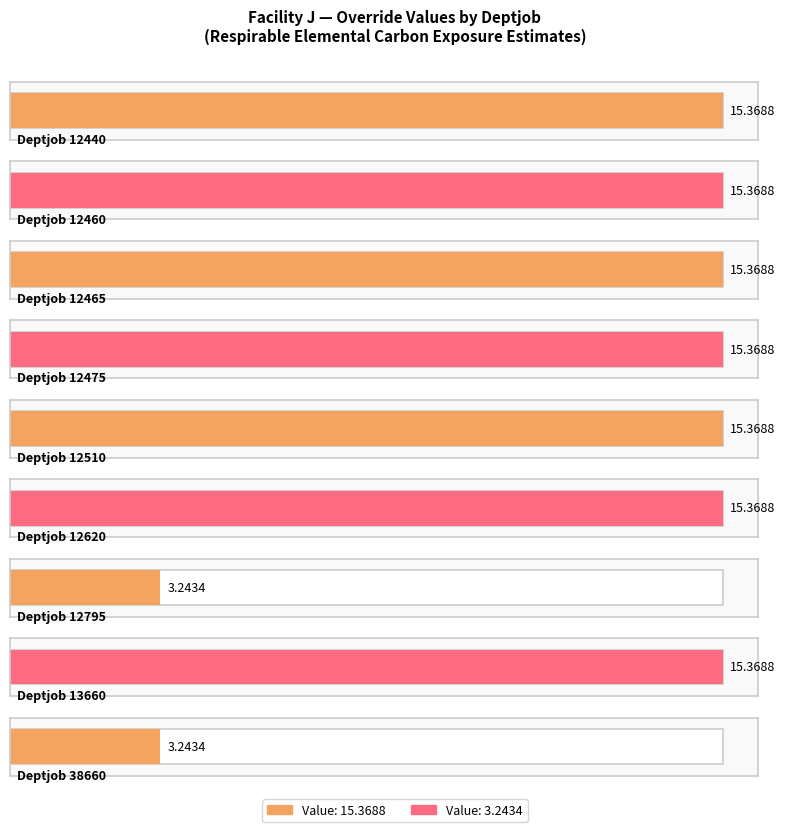

The chart shows a value of 15.4 at 12475. True or false?

True